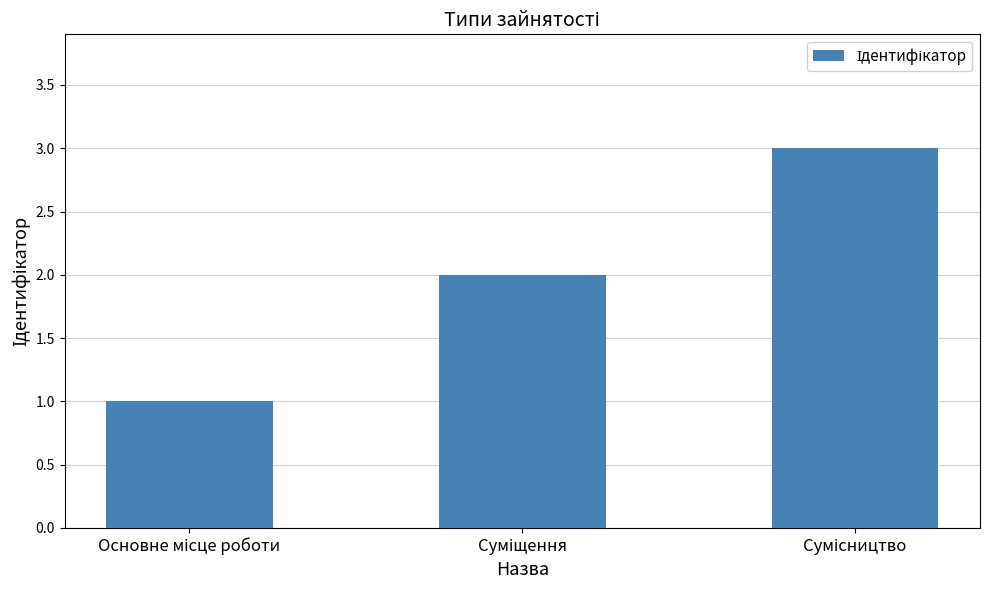

How many distinct data groups are displayed?

1